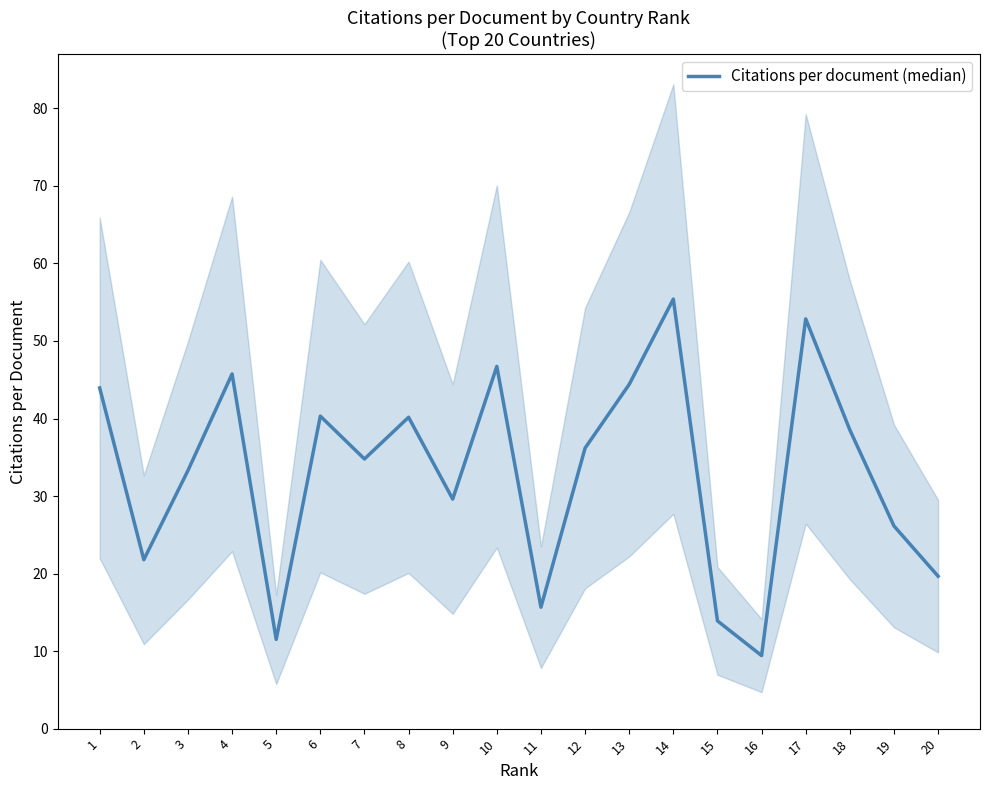

At which label does the data first exceed 36?

1